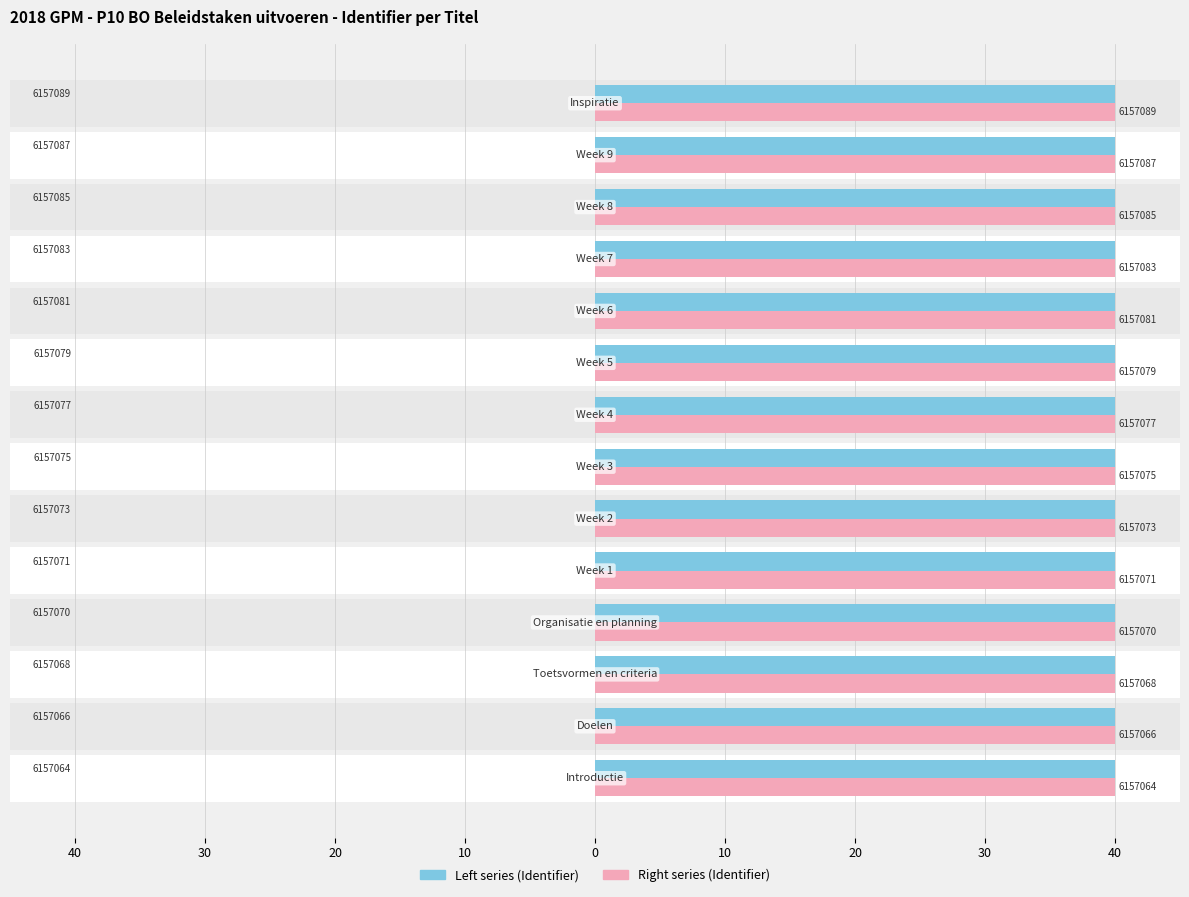

Is the value of Left series at 40 greater than the value of Right series at 30?

No